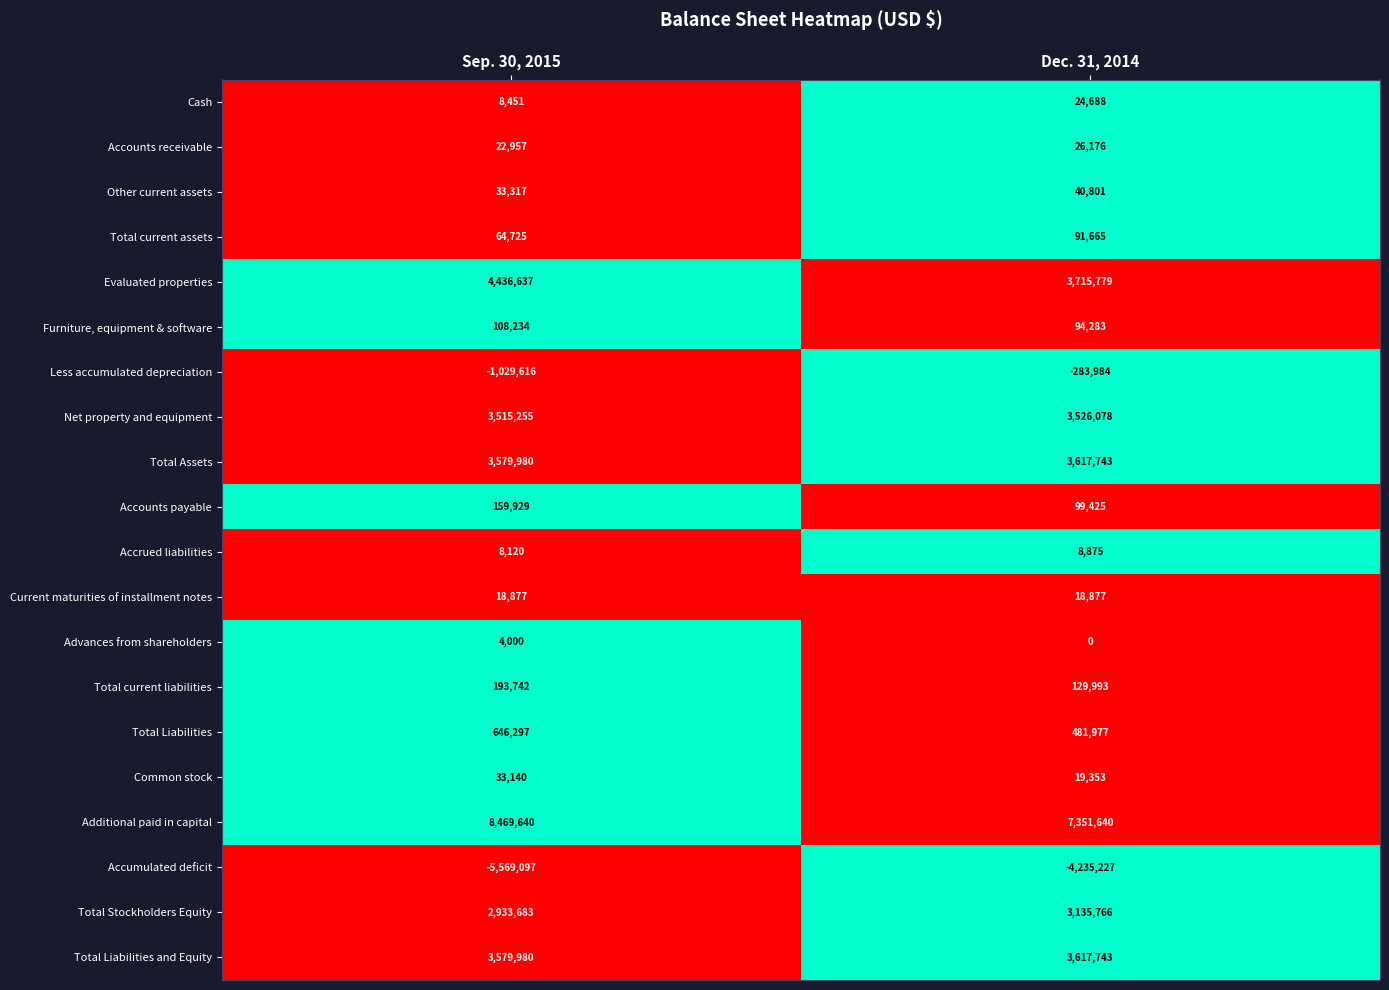

Which series changed the most between Sep. 30, 2015 and Dec. 31, 2014?

Accumulated deficit